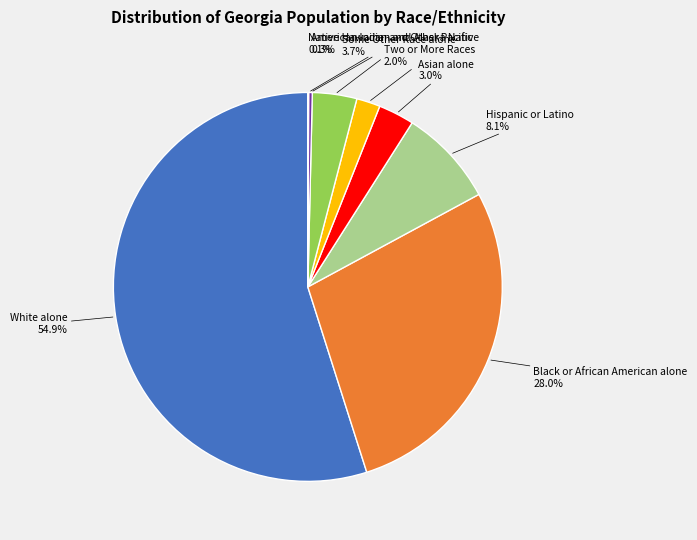

Is there a majority slice in this chart?

Yes